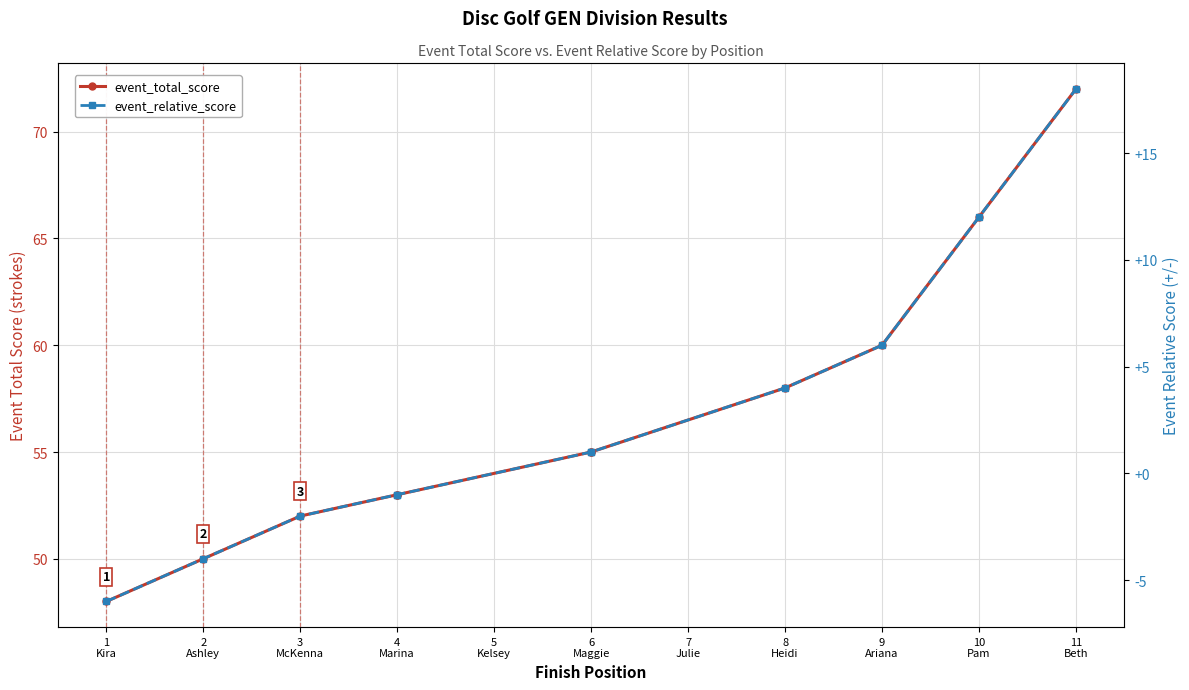

At which category is the sum across all series the highest?

11
Beth